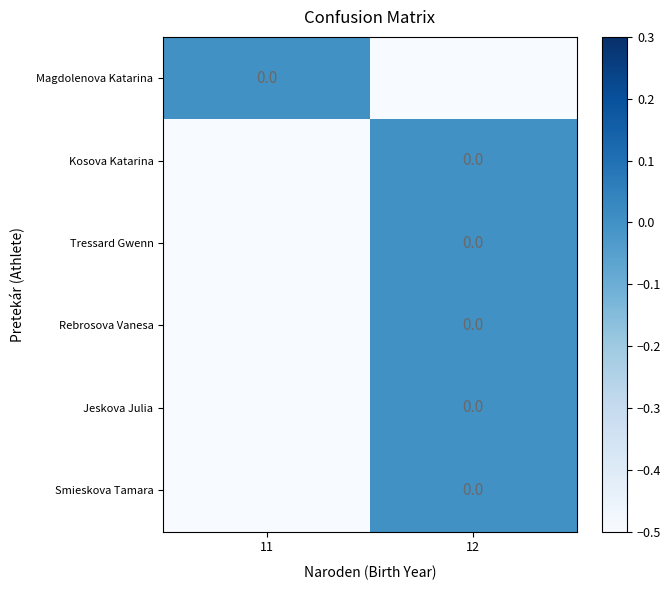

Is it true that Tressard Gwenn equals -0.2 at 11?

False